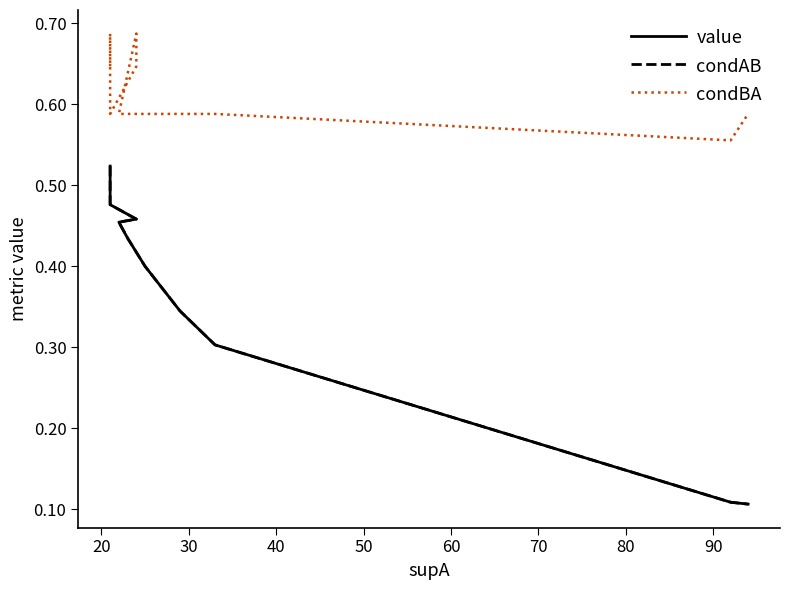

Reading left to right, extract all data points from this chart.

value: 0.5	0.5	0.5	0.5	0.5	0.5	0.5	0.4	0.4	0.4	0.3	0.3	0.1	0.1
condAB: 0.5	0.5	0.5	0.5	0.5	0.5	0.5	0.4	0.4	0.4	0.3	0.3	0.1	0.1
condBA: 0.6	0.7	0.6	0.6	0.6	0.7	0.6	0.6	0.6	0.6	0.6	0.6	0.6	0.6